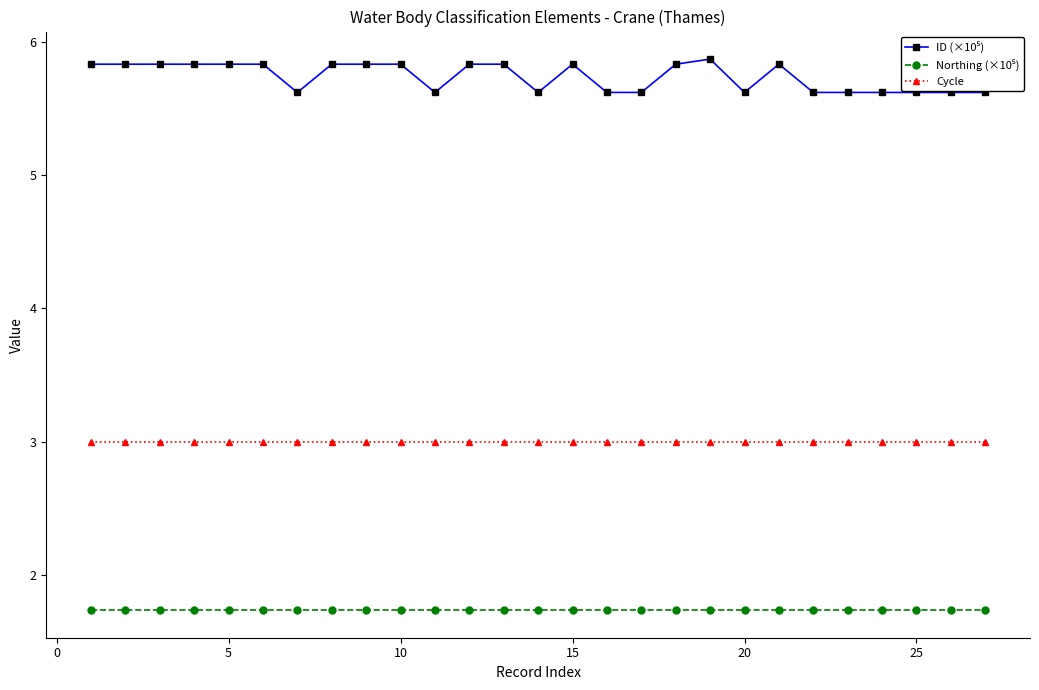

What is the value of the Cycle point at the 27th from the left?

3.0